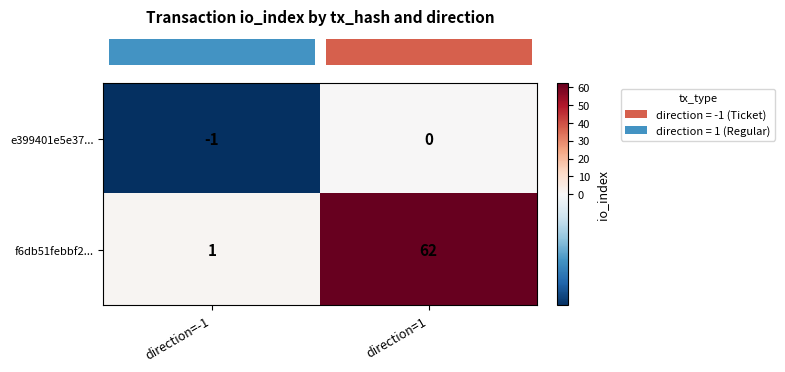

Between direction=-1 and direction=1, which series saw the biggest shift?

f6db51febbf2...